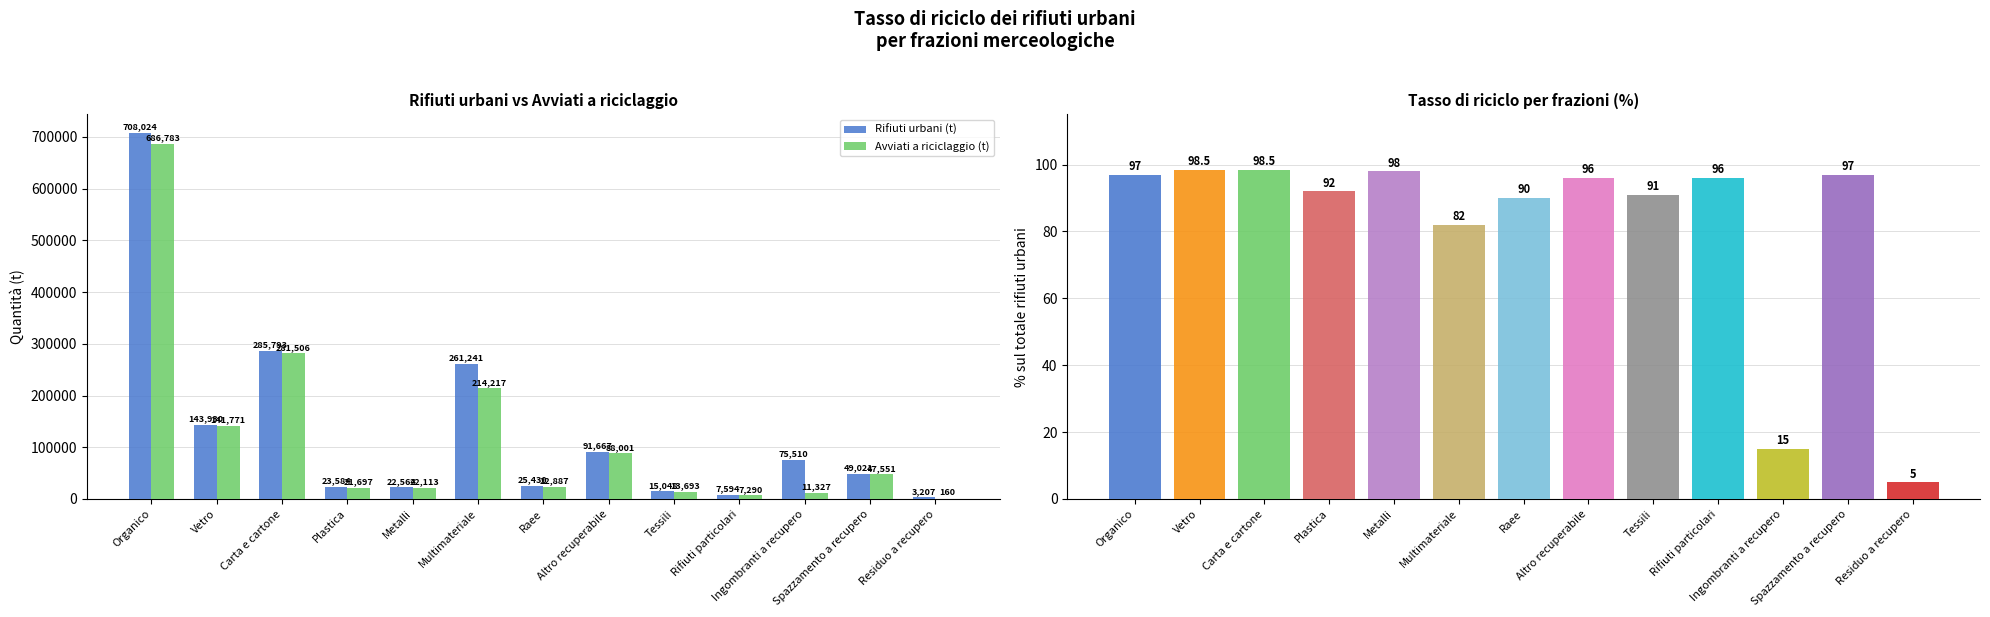

What is the highest value of the Avviati a riciclaggio (t) series?

686783